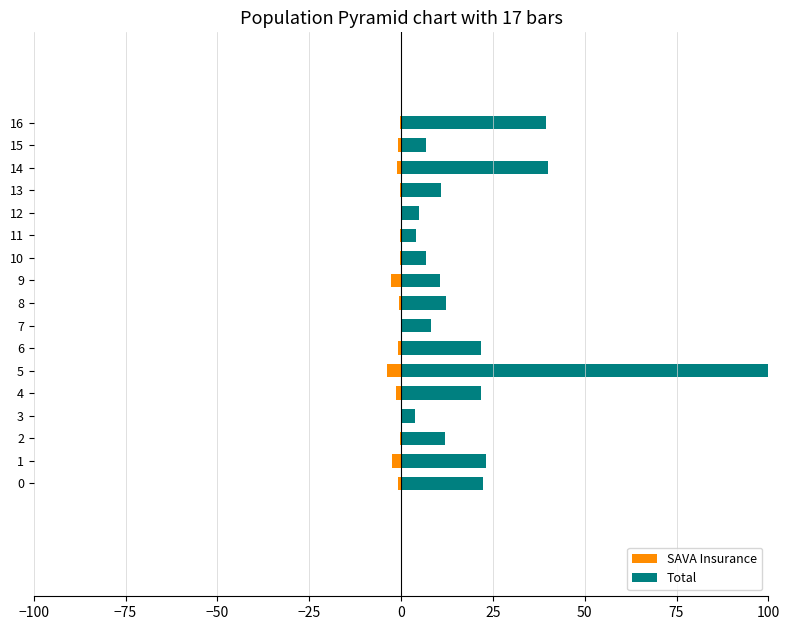

What is the difference between the second highest and minimum values in the Total series?

36.4